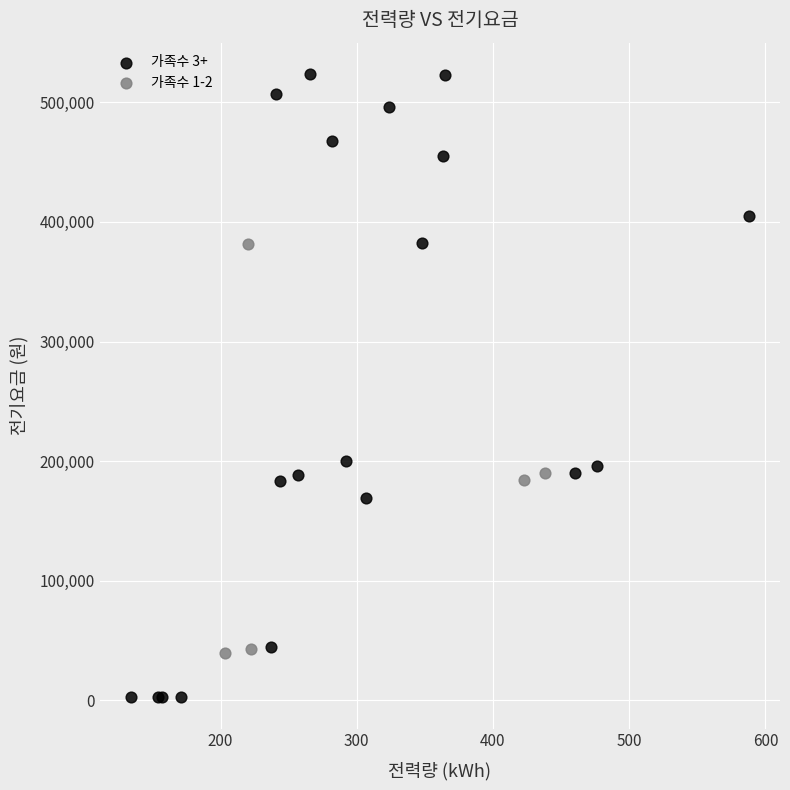

Which series has the widest spread of Y values?

가족수 3+